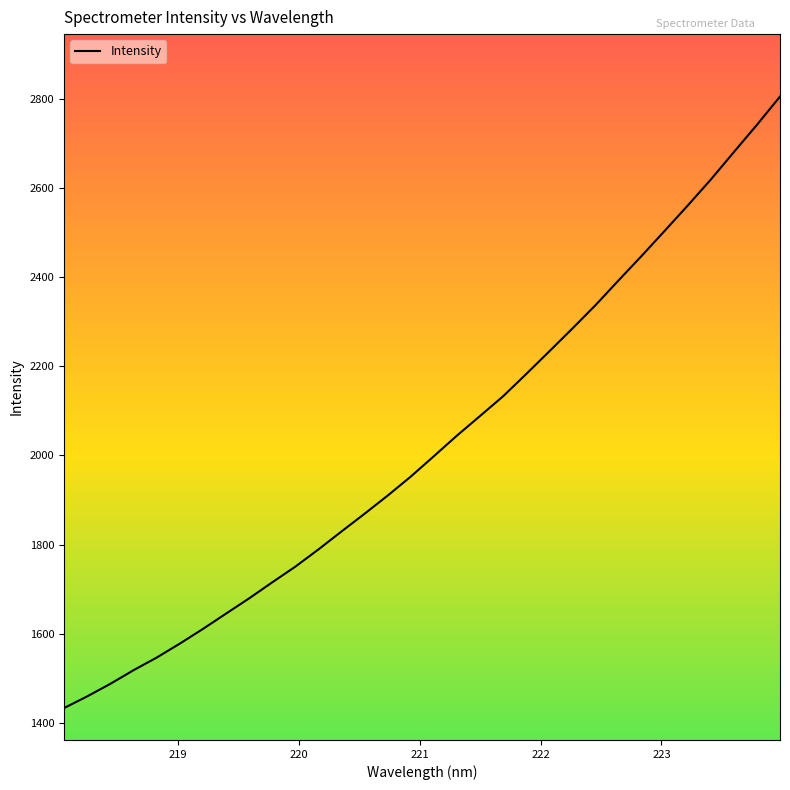

What is the sum of all values?

64826.2